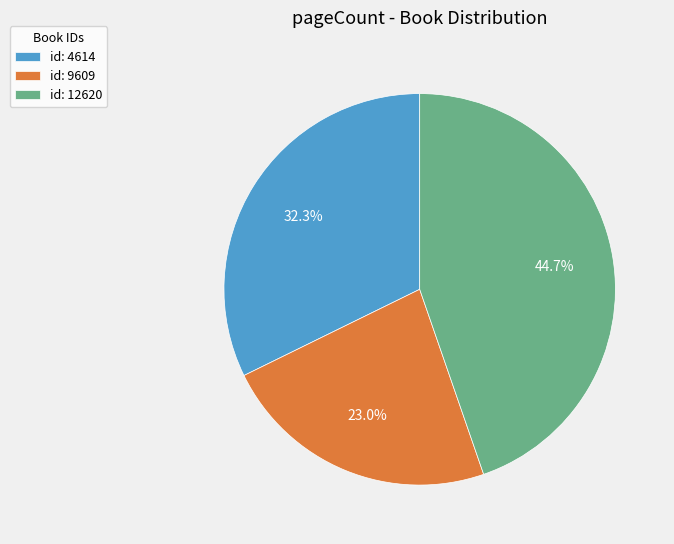

What is the ratio of the value at id: 12620 to the value at id: 4614?

1.4